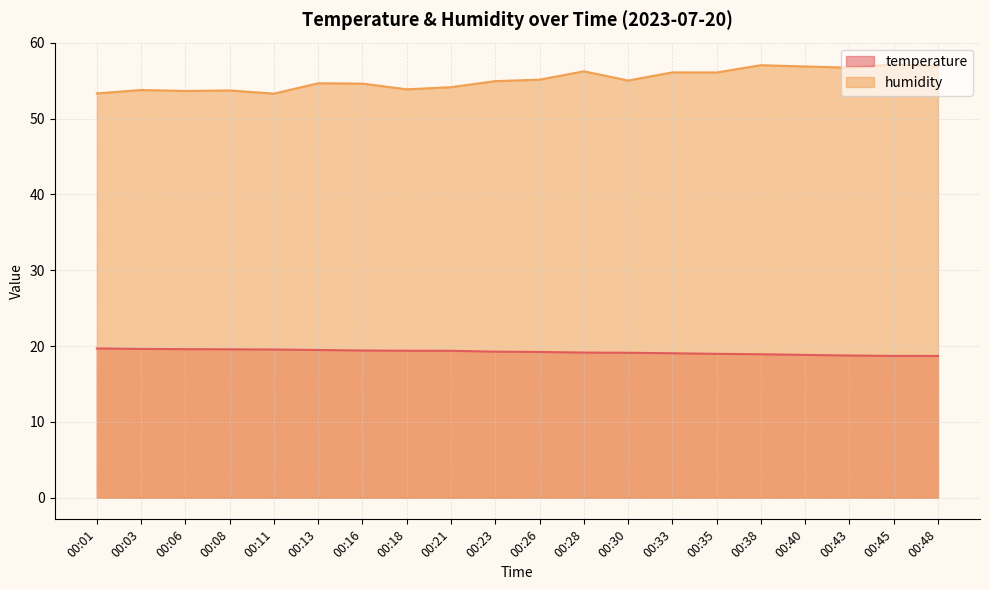

True or false: temperature and humidity cross at least once.

False